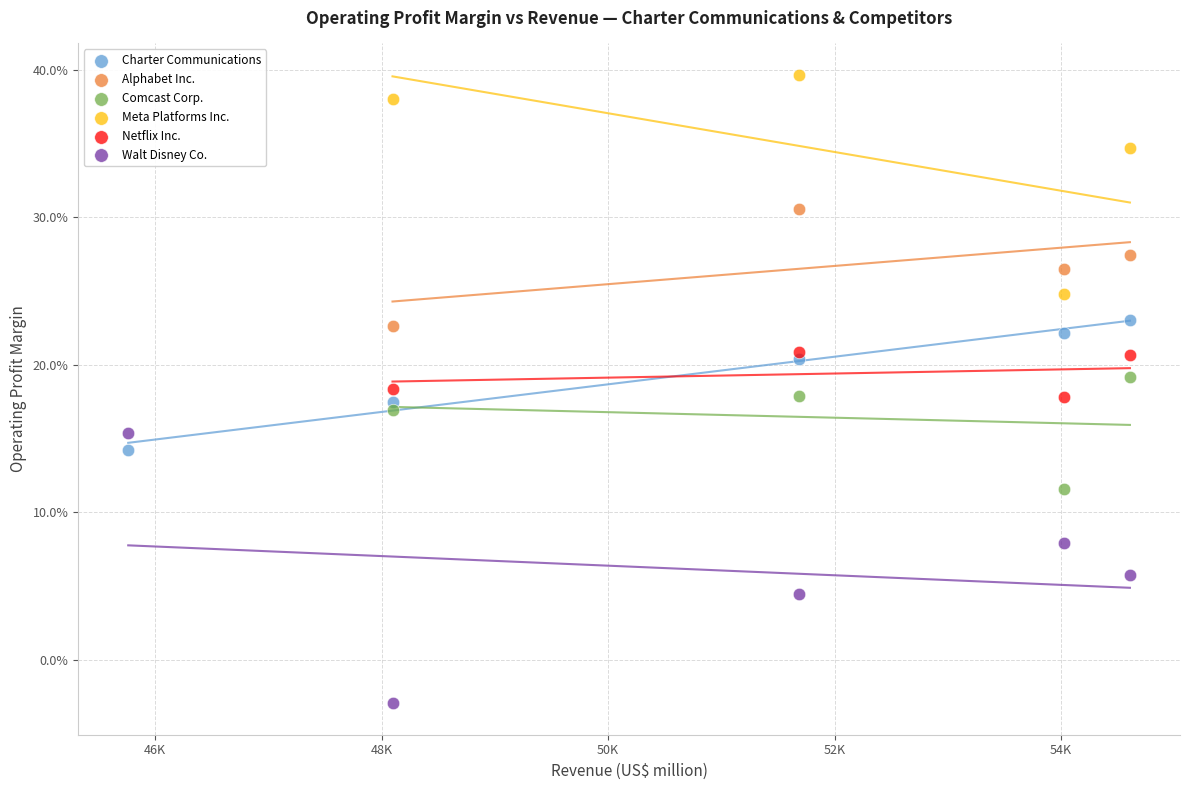

Which series contains the highest Y value?

Meta Platforms Inc.